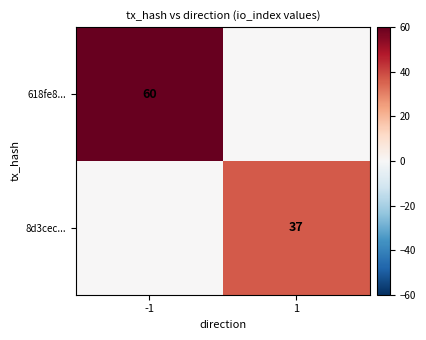

The 8d3cec... series shows 37 at 1. True or false?

True